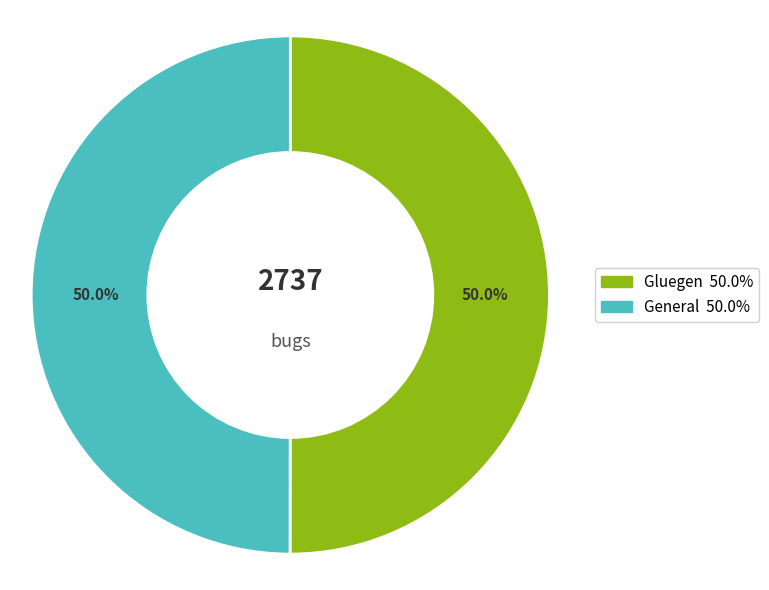

To the nearest percent, what is the combined percentage of Gluegen and General?

100%